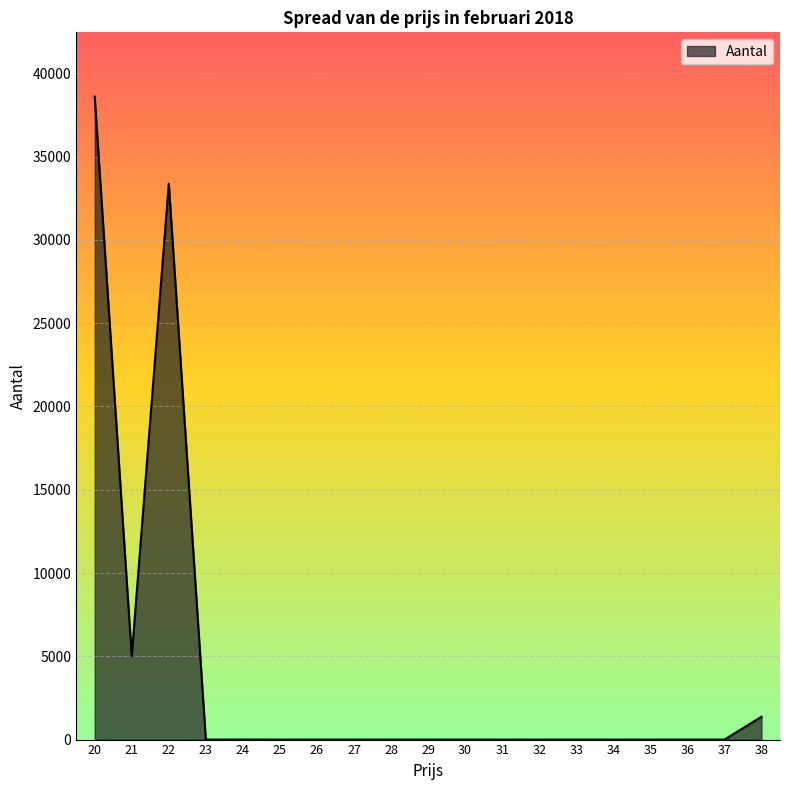

Which label corresponds to the largest value in the chart?

20